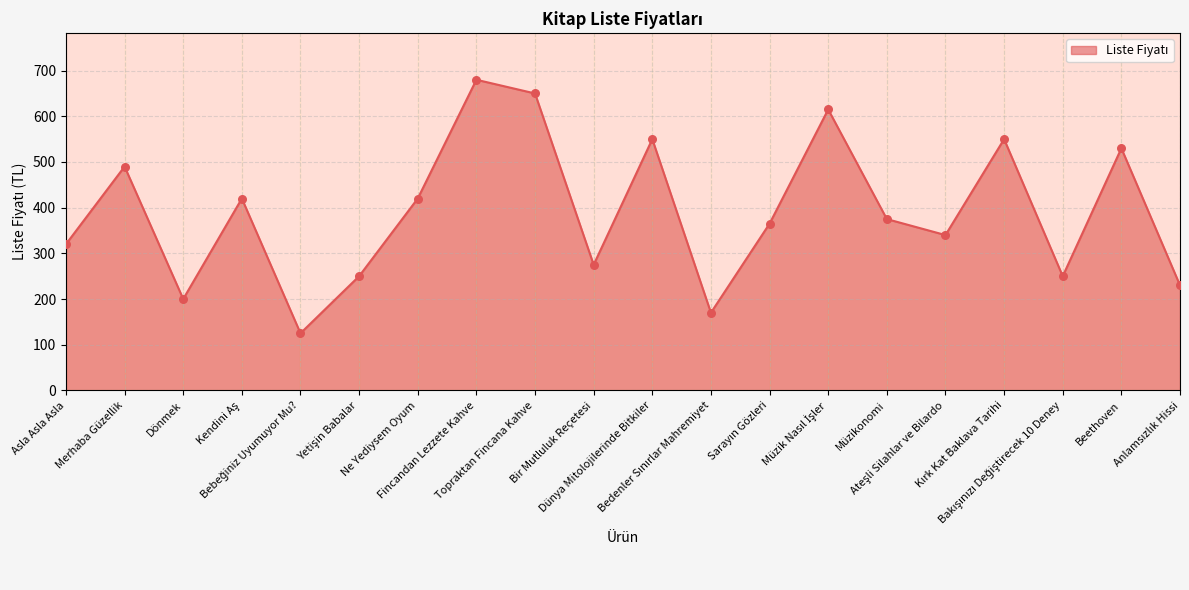

What is the difference between the maximum and minimum values?

555